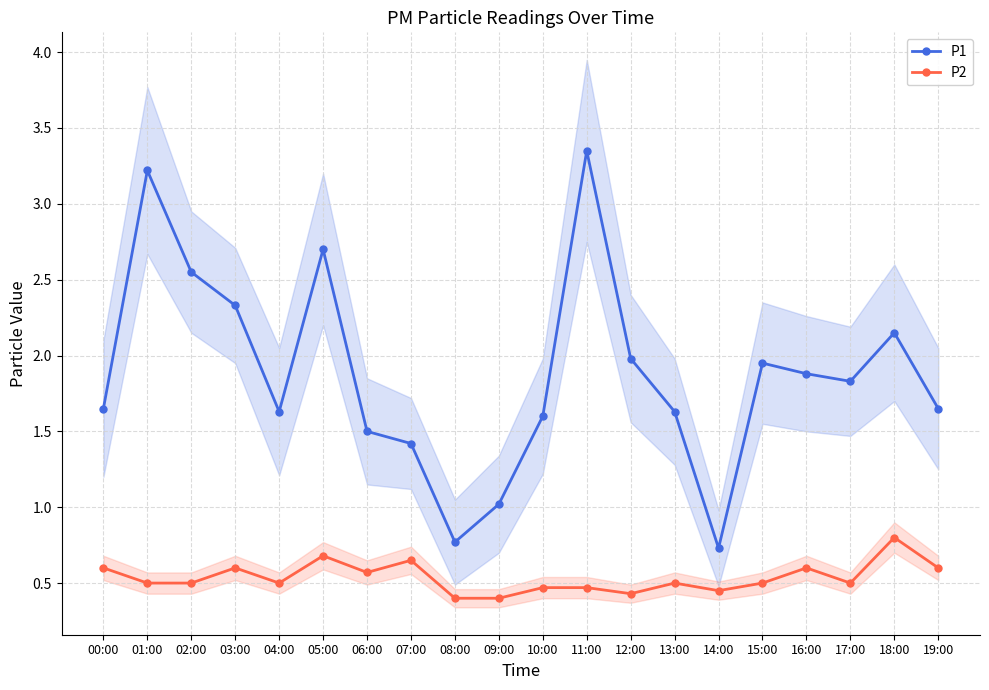

What is the difference between the P1 values at 03:00 and 14:00?

1.6